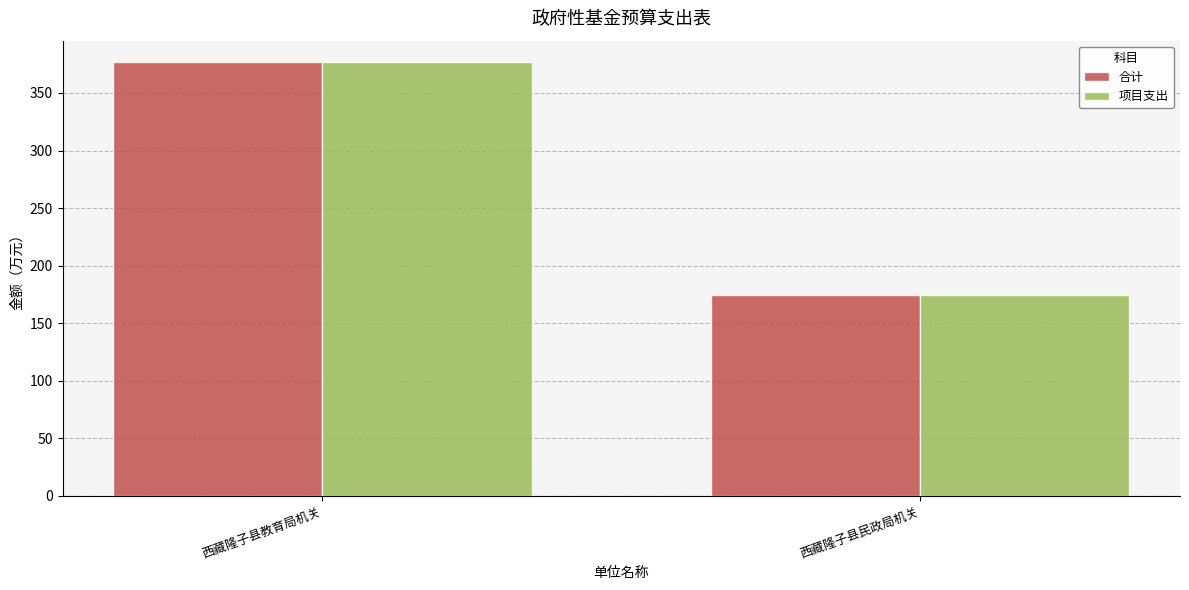

What is the label of the 1st bar from the right?

西藏隆子县民政局机关